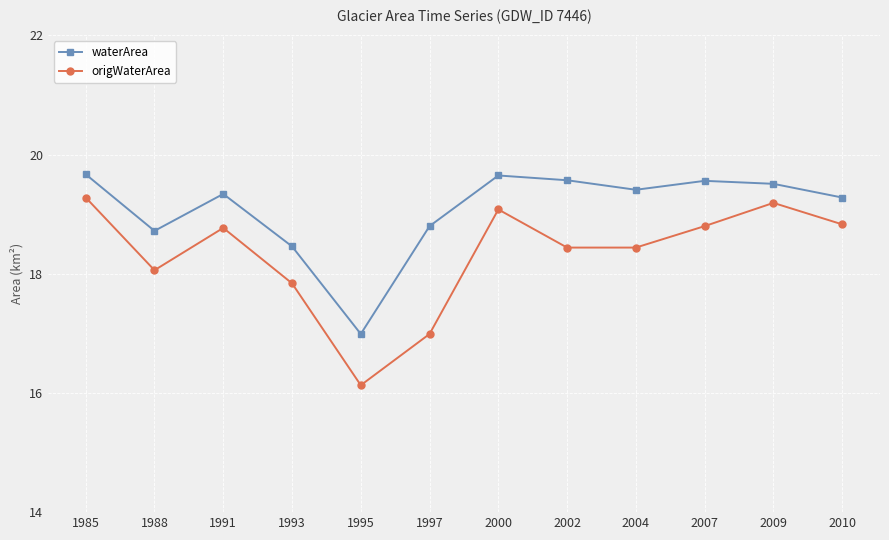

True or false: waterArea has more than 0 interior local peaks.

True